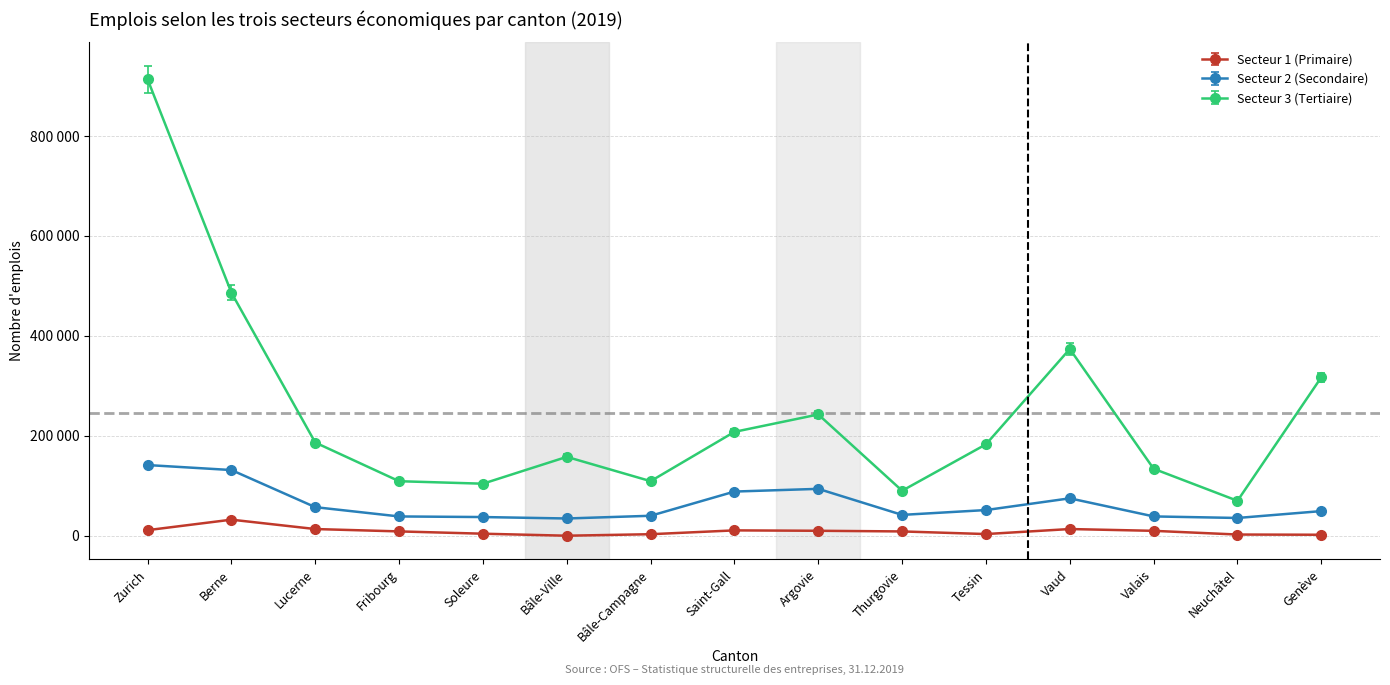

What is the sum of all Secteur 2 (Secondaire) values?

954512